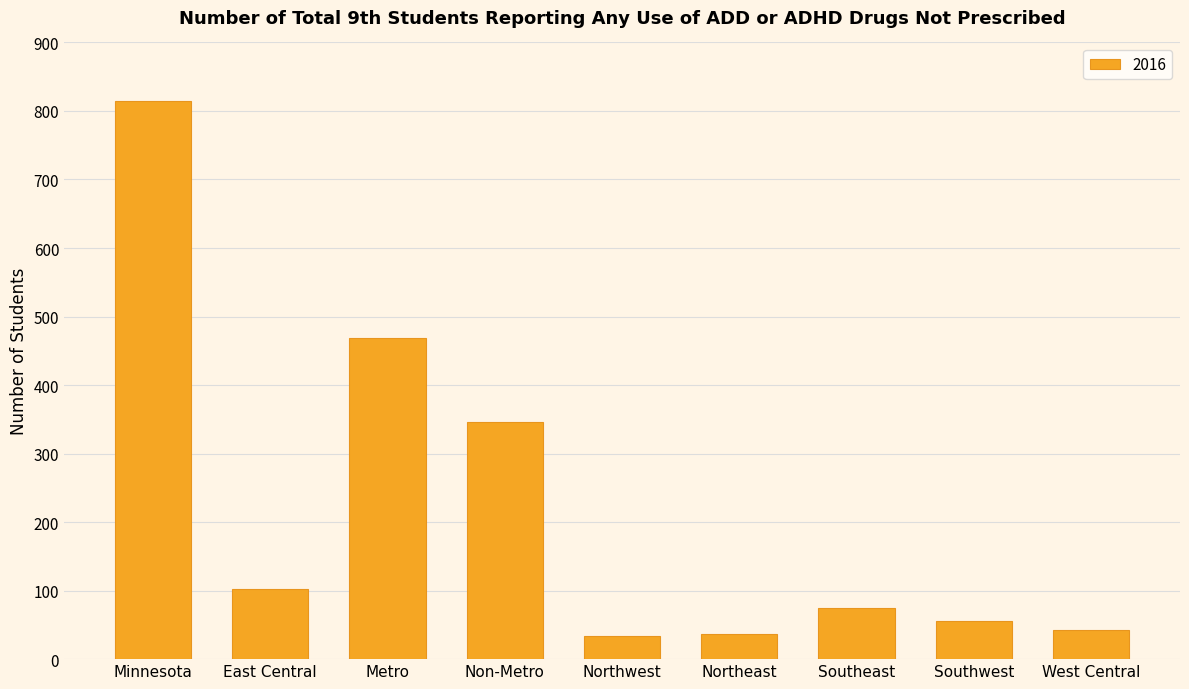

True or false: the data shows 36 at Northeast.

True